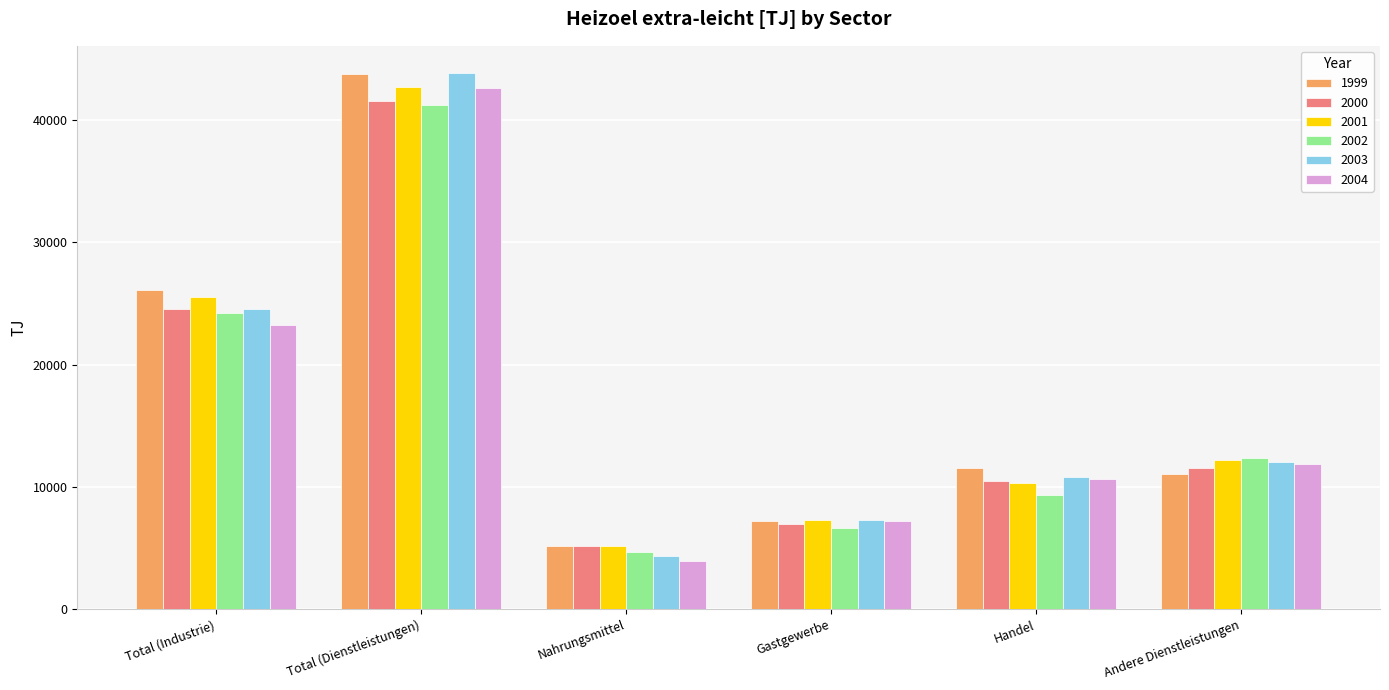

Which series has the widest spread of values?

2003